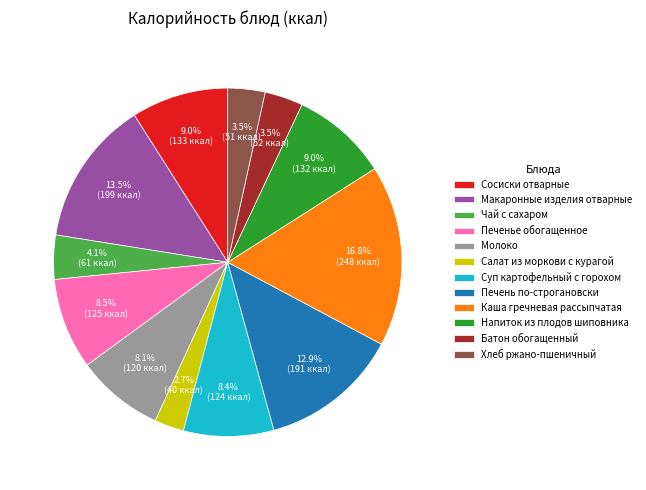

Which has a higher value, Макаронные изделия отварные or Батон обогащенный?

Макаронные изделия отварные